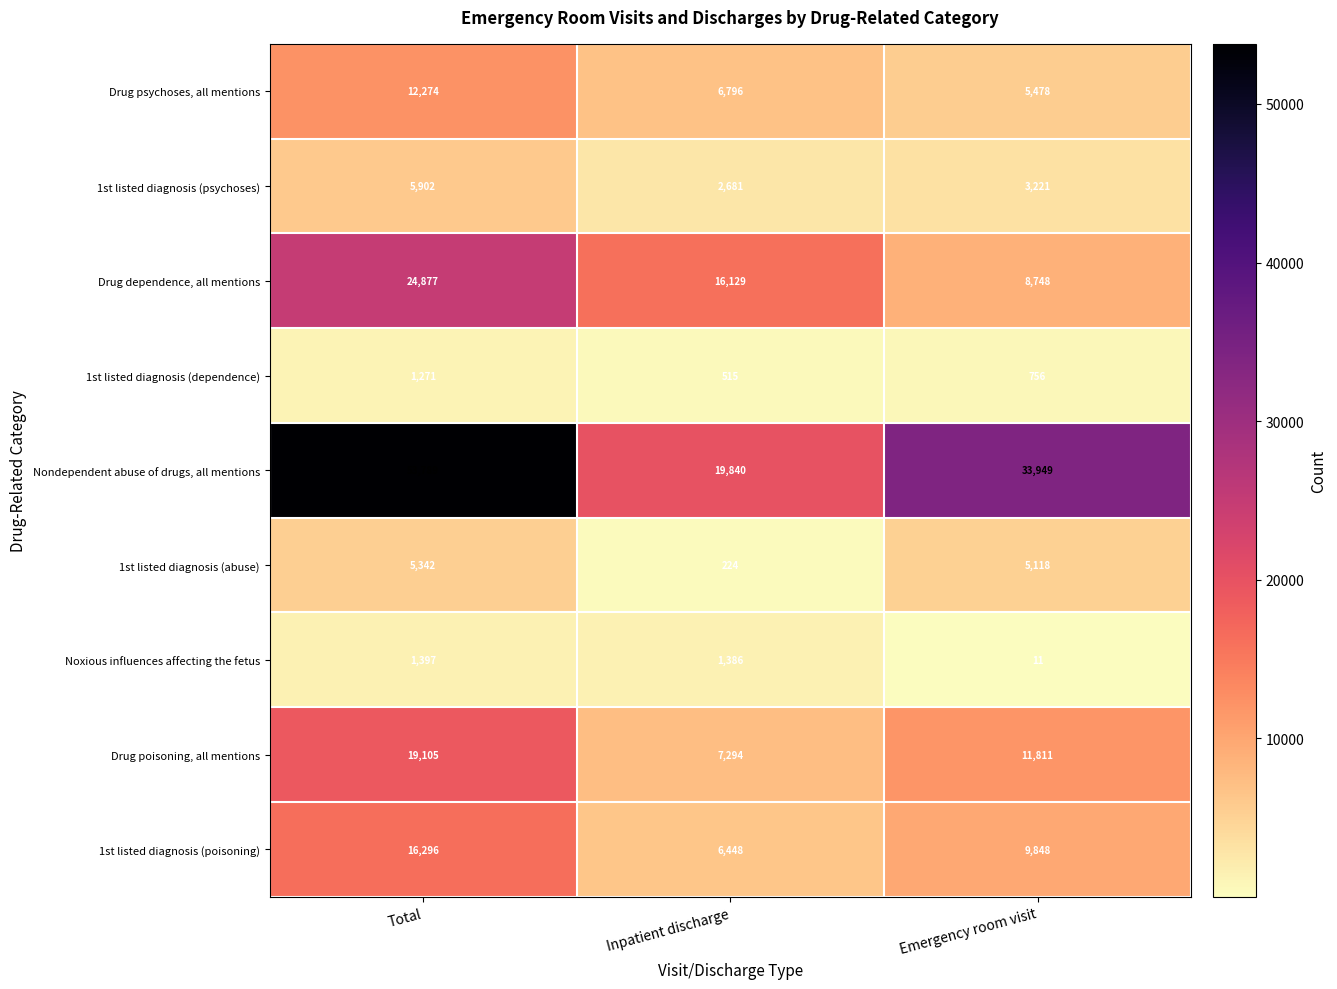

What is the average value of the 1st listed diagnosis (psychoses) series?

3935